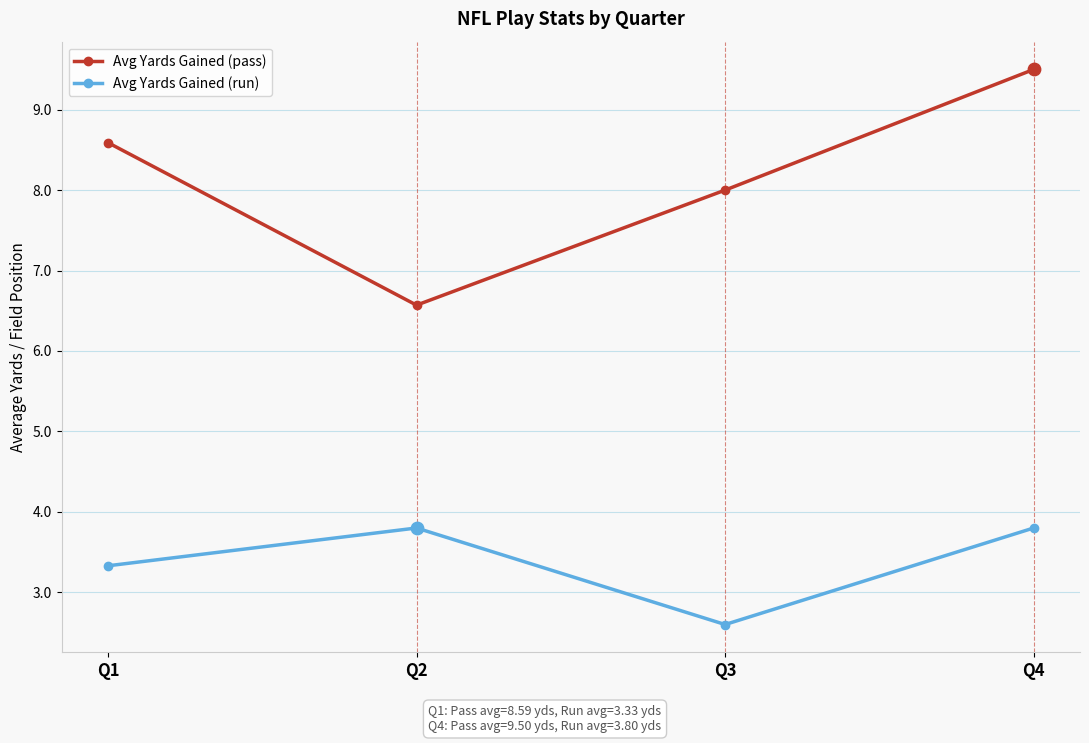

What are all the series names shown in the legend?

Avg Yards Gained (pass), Avg Yards Gained (run)